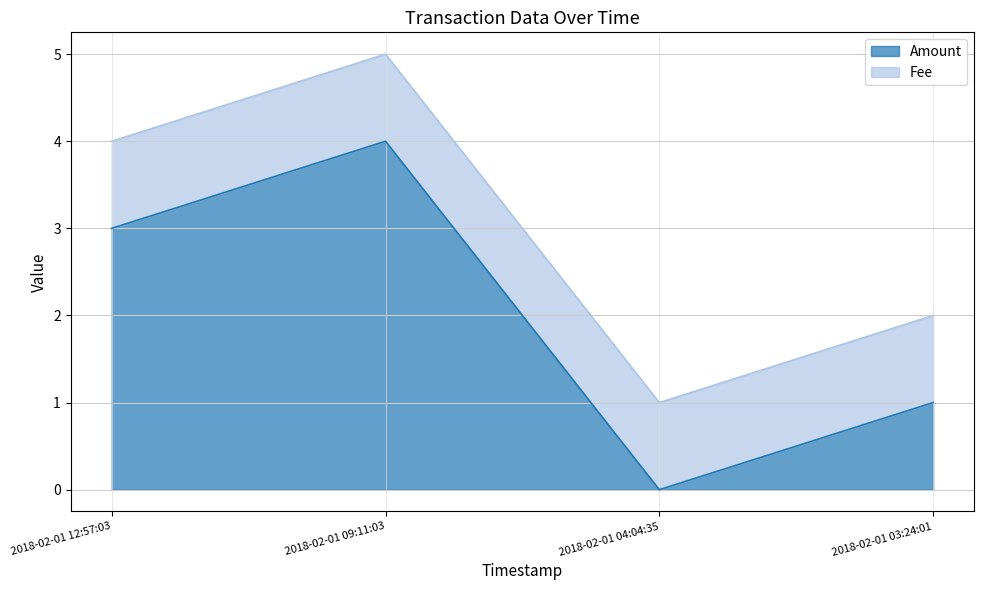

List the labels in order of value, largest first.

2018-02-01 09:11:03, 2018-02-01 12:57:03, 2018-02-01 03:24:01, 2018-02-01 04:04:35